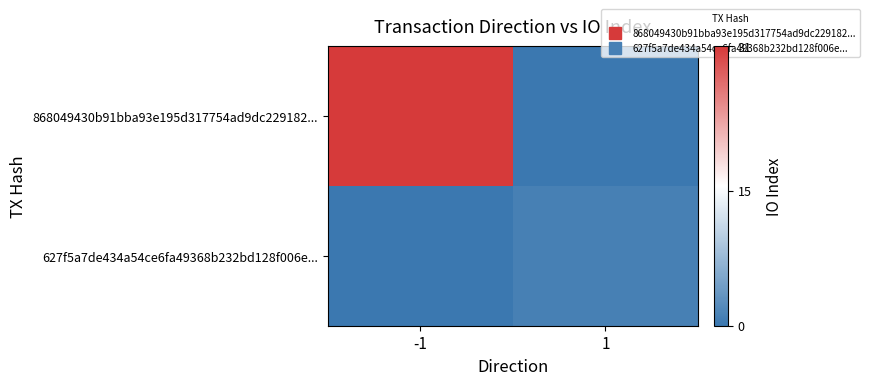

What is the maximum value shown in the chart?

31